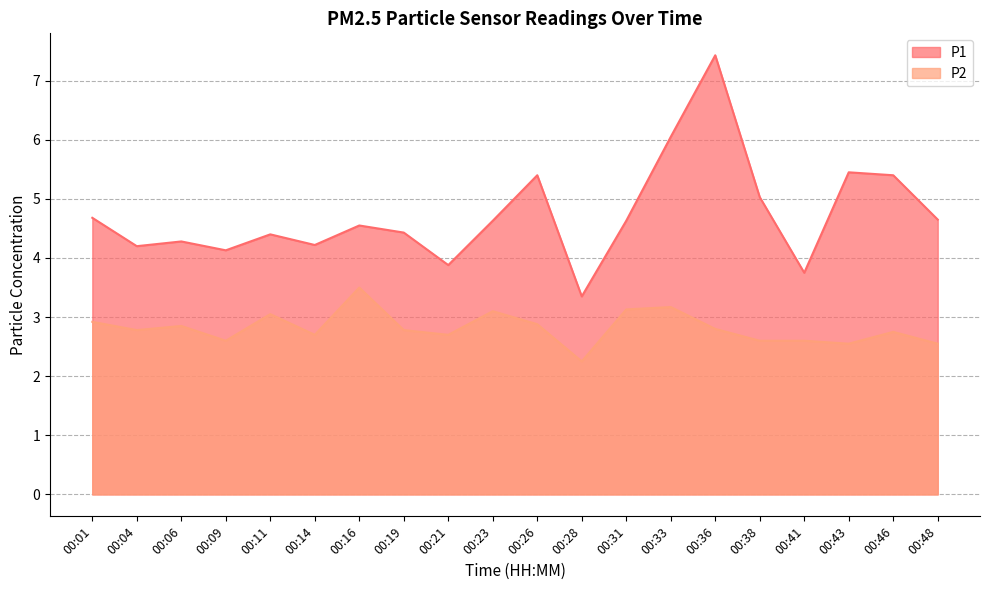

What are all the series names shown in the legend?

P1, P2